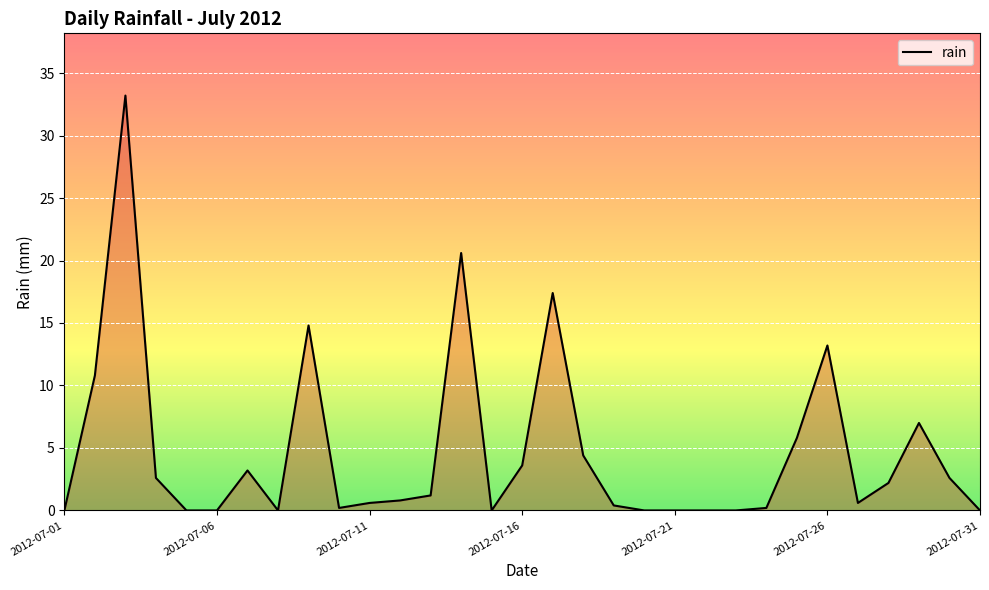

What is the maximum value shown in the chart?

33.2